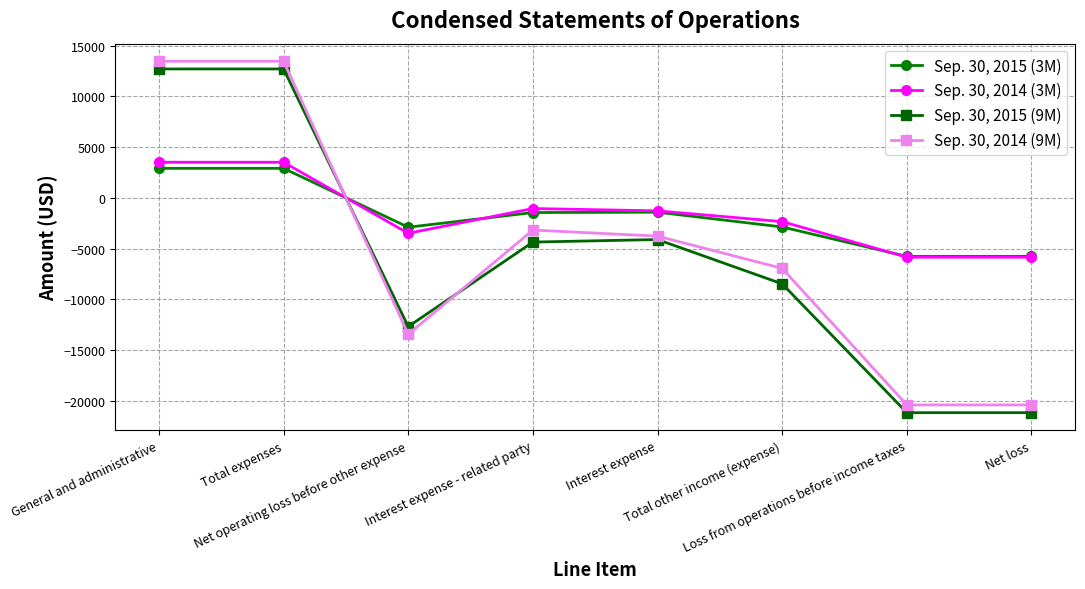

How many intersections are there between Sep. 30, 2014 (9M) and Sep. 30, 2015 (3M)?

1